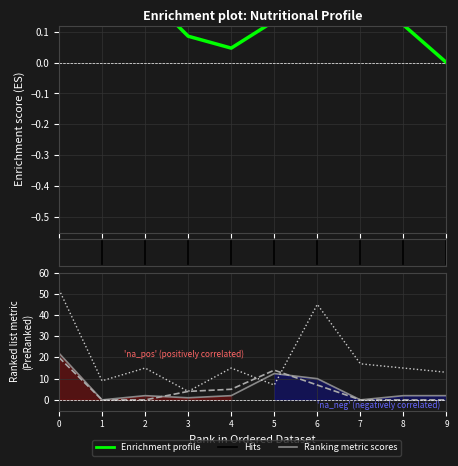

In Enrichment profile, how many points are higher than both neighbors (excluding endpoints)?

1